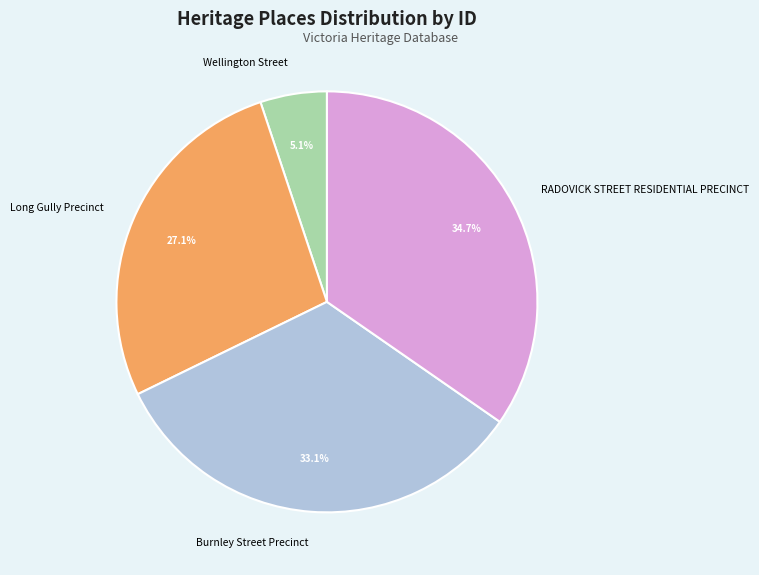

What percentage is the Wellington Street slice, to the nearest percent?

5%